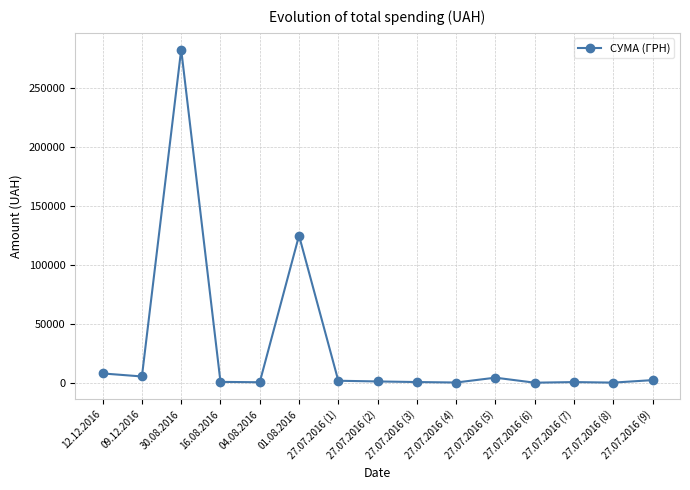

What position from the right is 27.07.2016 (5)?

5